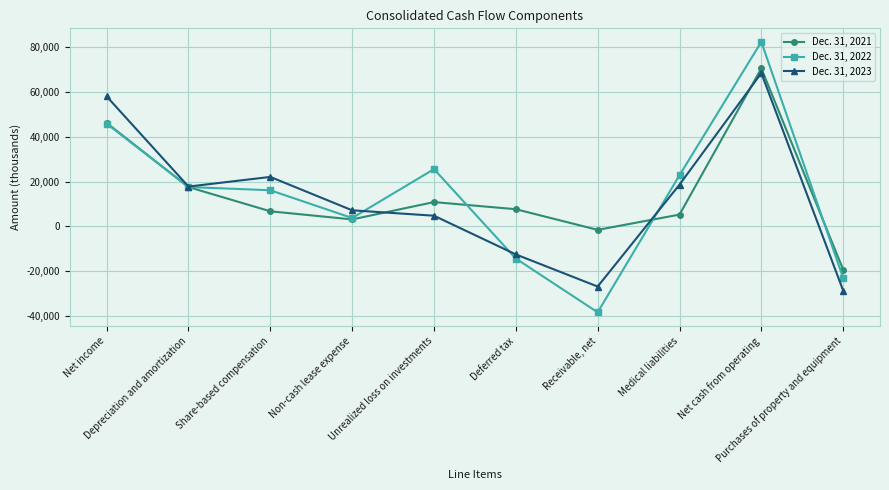

Is the value of Dec. 31, 2022 at Net income greater than the value of Dec. 31, 2023 at Receivable, net?

Yes